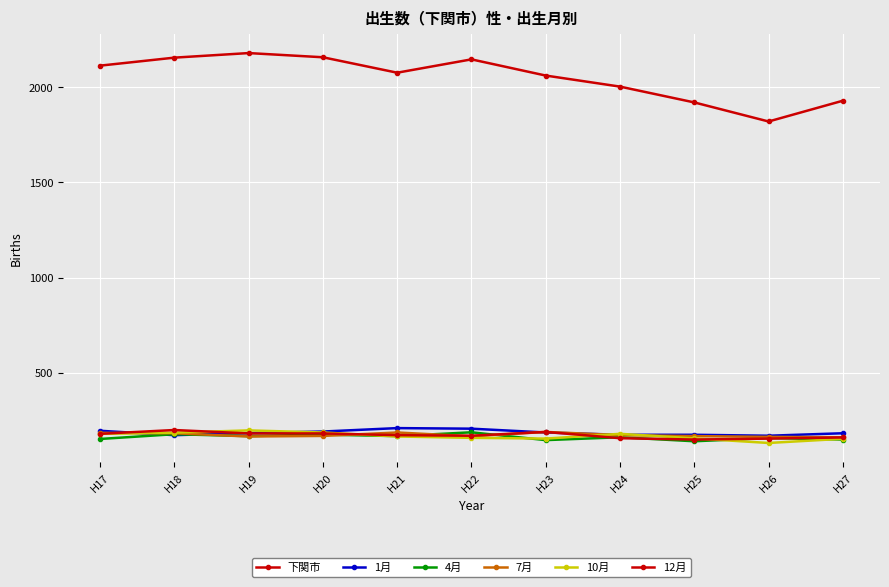

Does the chart display data point markers on the line(s)?

Yes